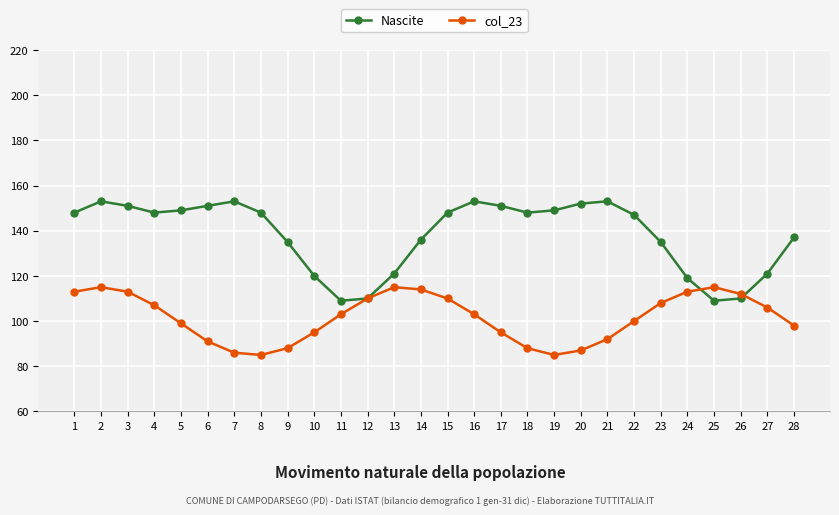

Is the value of col_23 at 6 greater than the value of Nascite at 15?

No